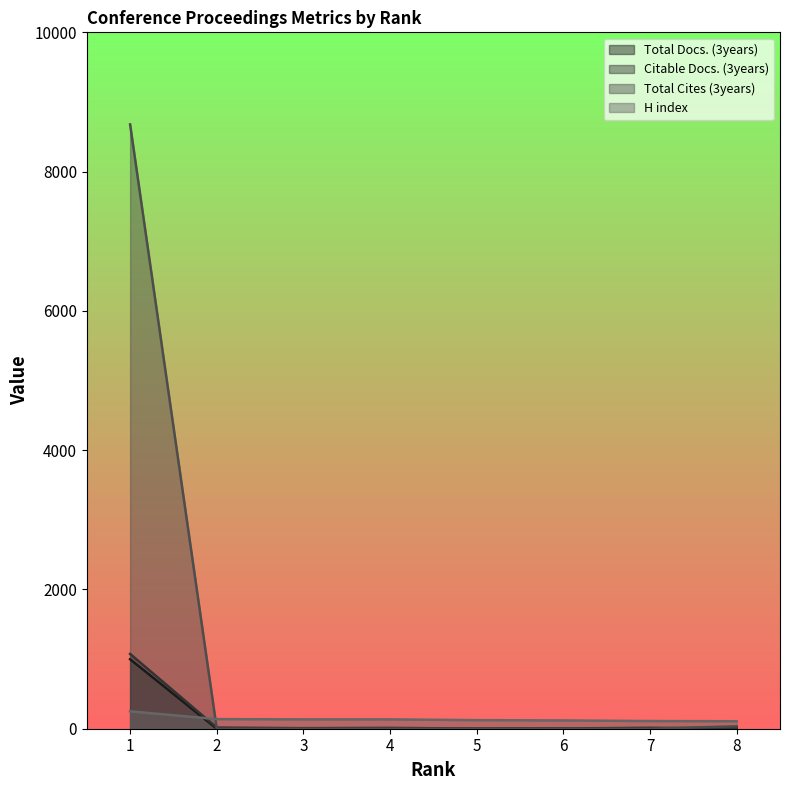

True or false: Total Docs. (3years) has a value of 0 at 4.

True